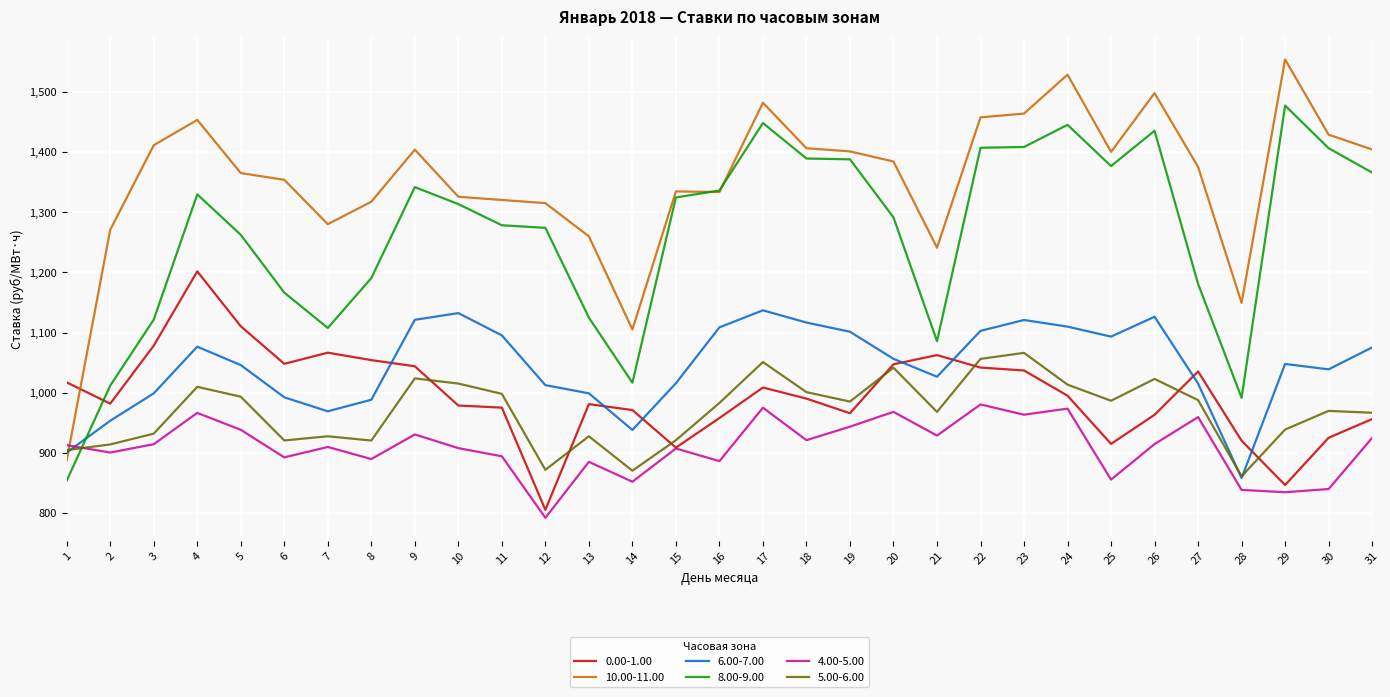

Rank the series by their maximum value, from lowest to highest.

4.00-5.00, 5.00-6.00, 6.00-7.00, 0.00-1.00, 8.00-9.00, 10.00-11.00